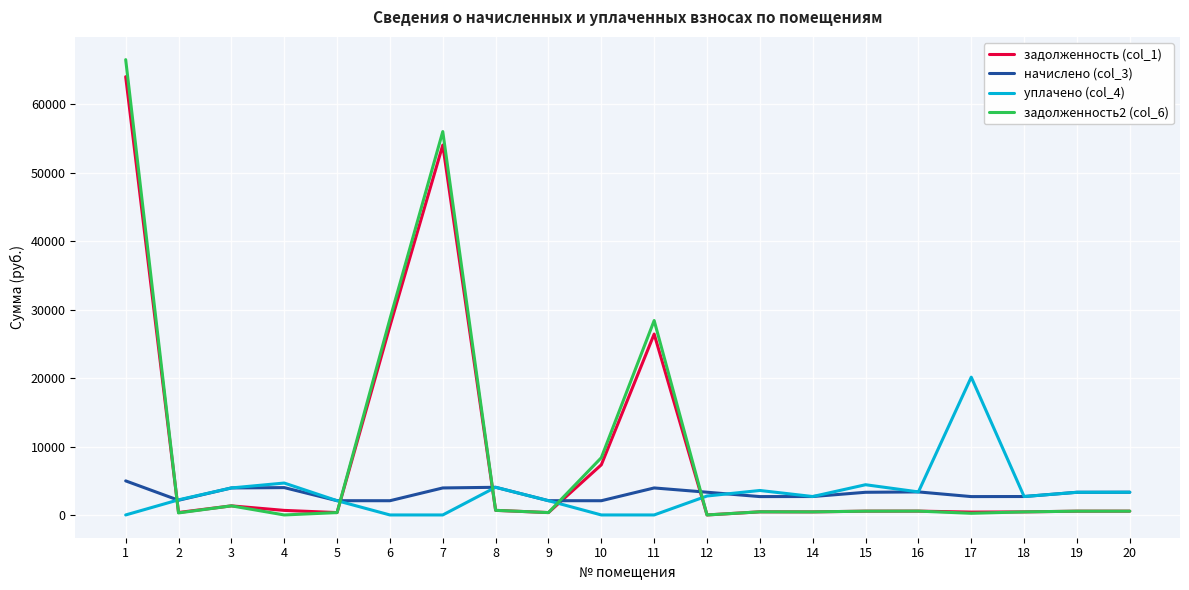

Which series has the widest spread of values?

задолженность2 (col_6)